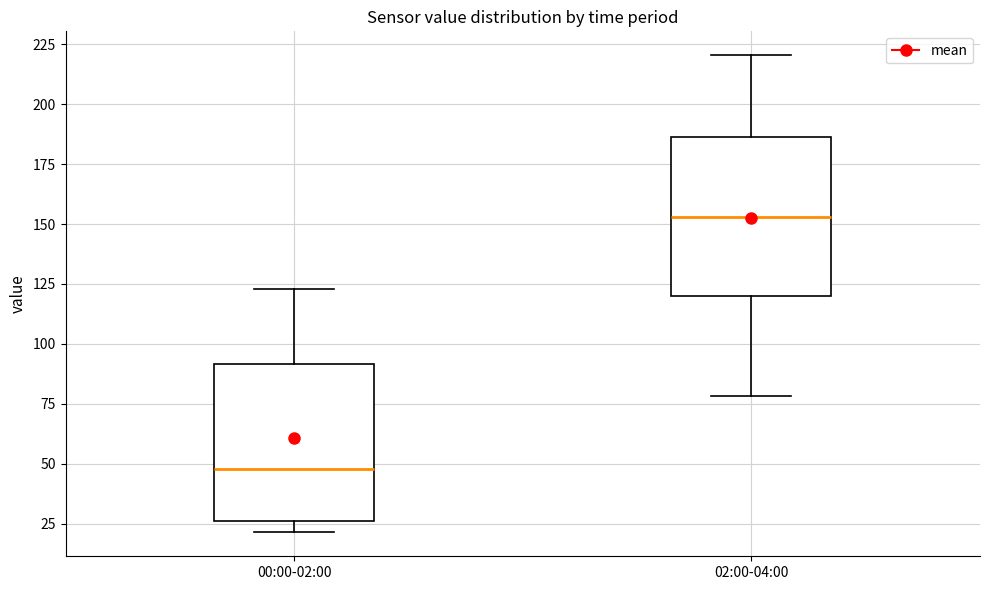

Reading left to right, transcribe this box plot: for each box, give where its median line is, the range the box spans, and where its two whiskers end, as read against the y-axis. The values are not printed on the chart, so give them approximately, as read against the axis.

00:00-02:00: median 50, box 25 to 90, whiskers 20 to 125
02:00-04:00: median 155, box 120 to 185, whiskers 80 to 220